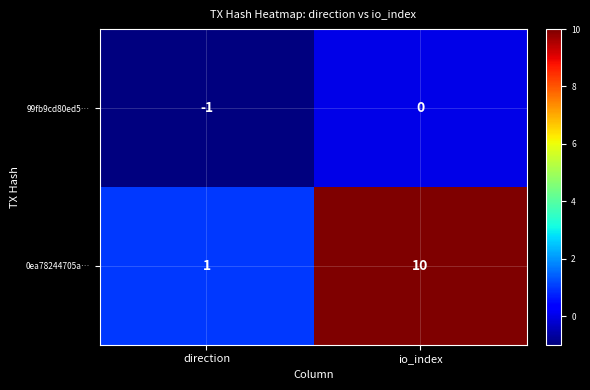

What is the minimum value shown in the chart?

-1